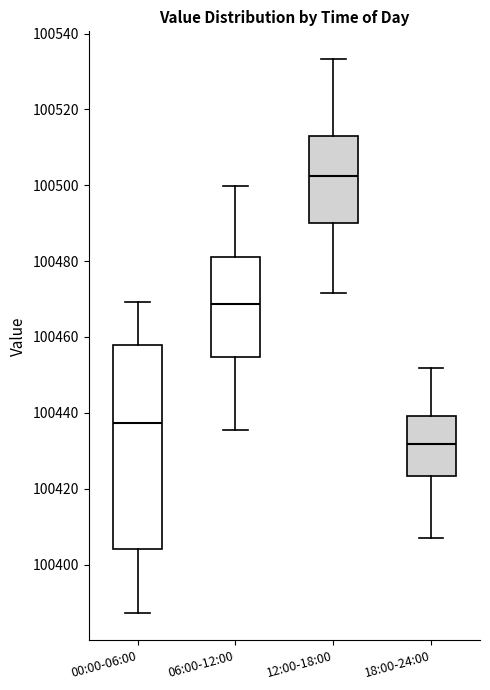

Which box's median line is the highest?

12:00-18:00